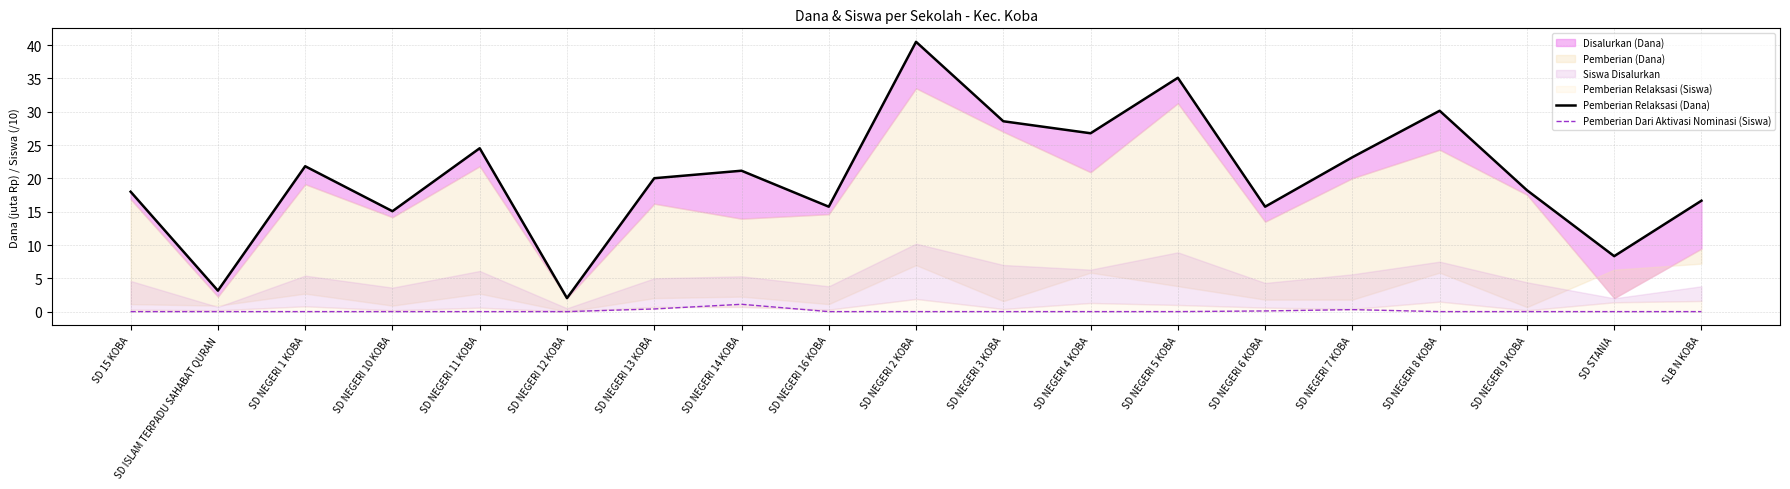

How many interior local peaks does the Pemberian Relaksasi (Dana) series have?

6